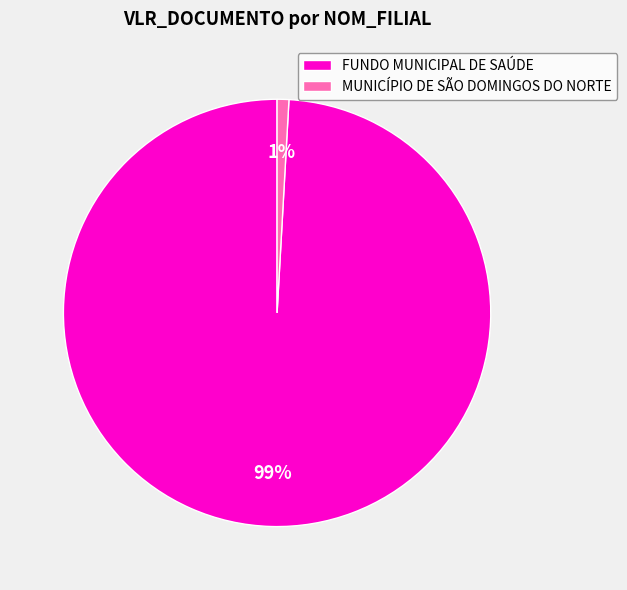

How many slices are in this pie chart?

2